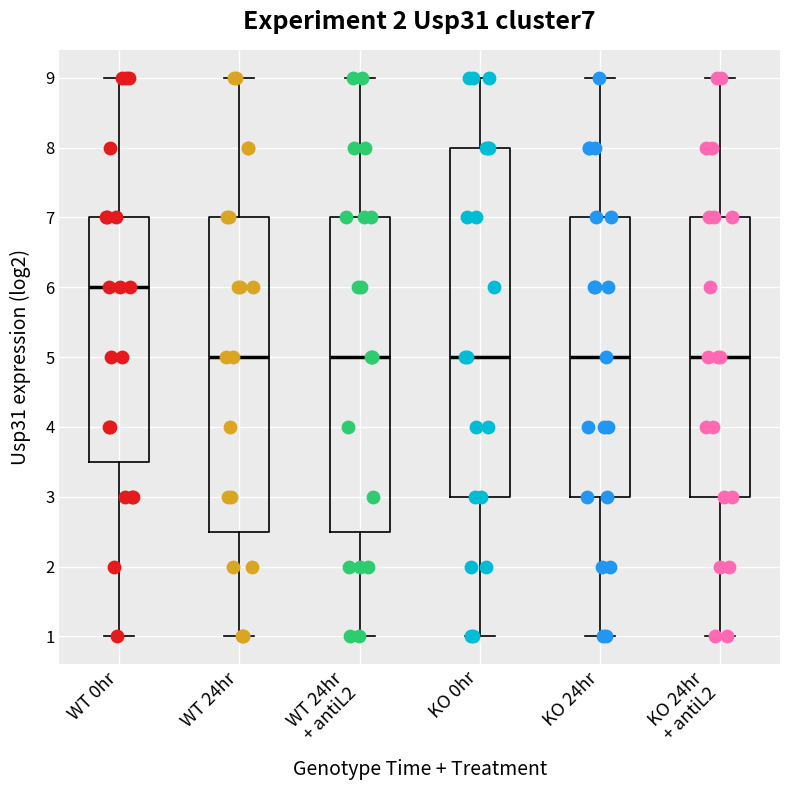

Where does the median line of the box for WT 24hr + antiL2 sit on the y-axis? The values are not printed on the chart, so give them approximately, as read against the axis.

5.0